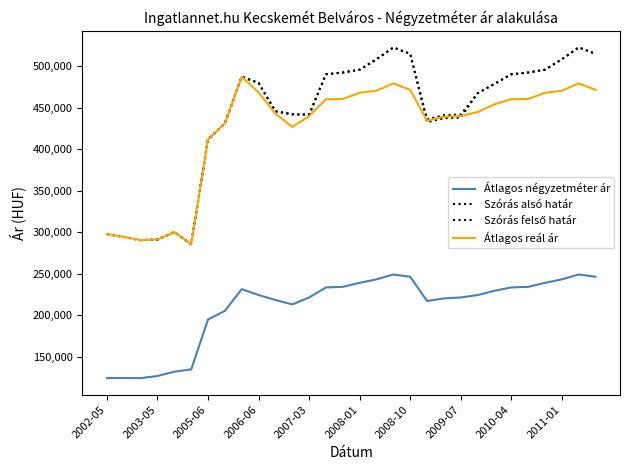

Does the chart display data point markers on the line(s)?

No